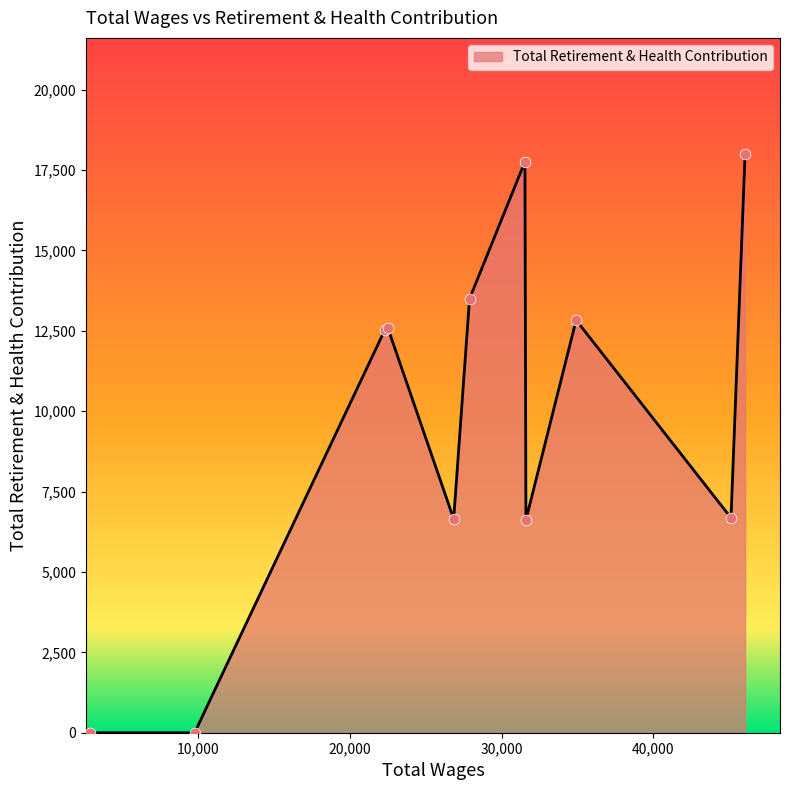

What is the difference between the maximum and minimum values?

18006